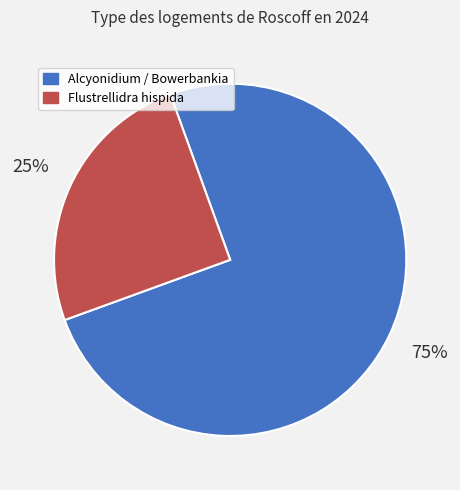

Is there a majority slice in this chart?

Yes